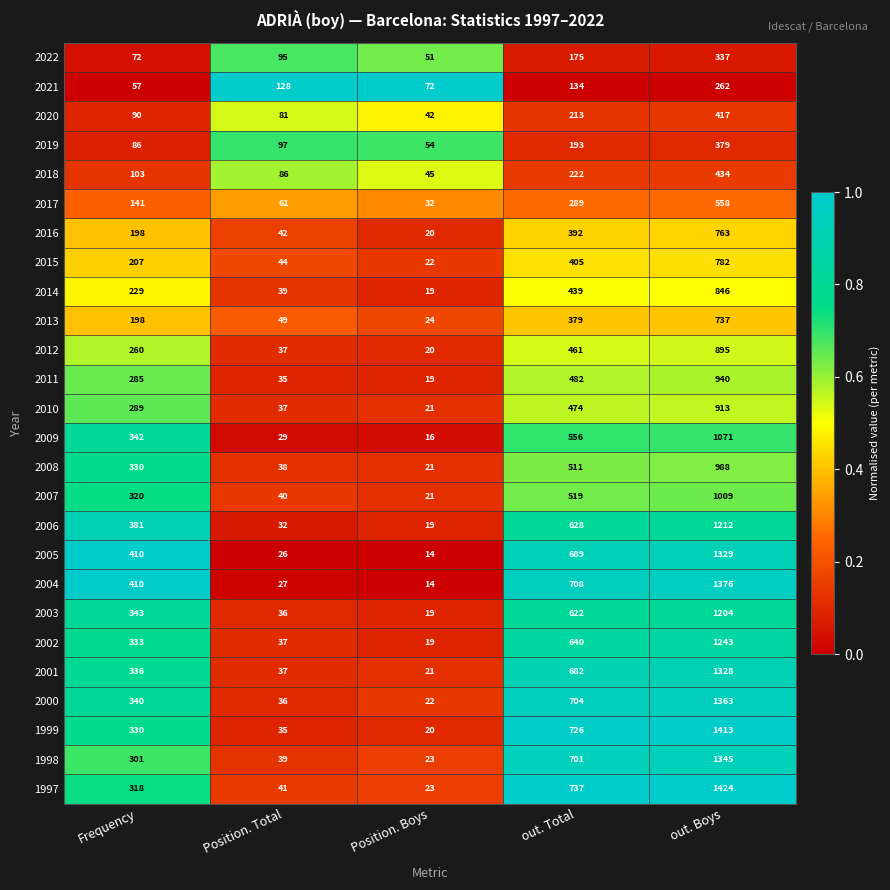

Which series has the largest range (max minus min)?

1997